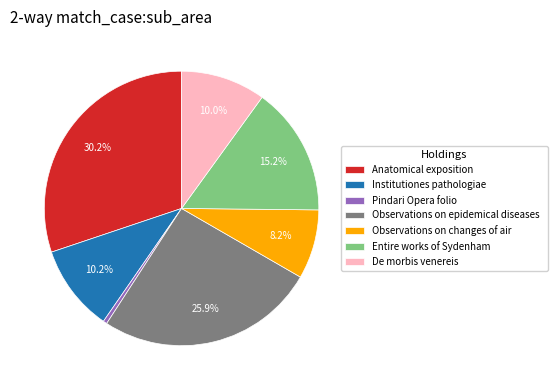

True or false: Anatomical exposition accounts for 39% of the total.

False